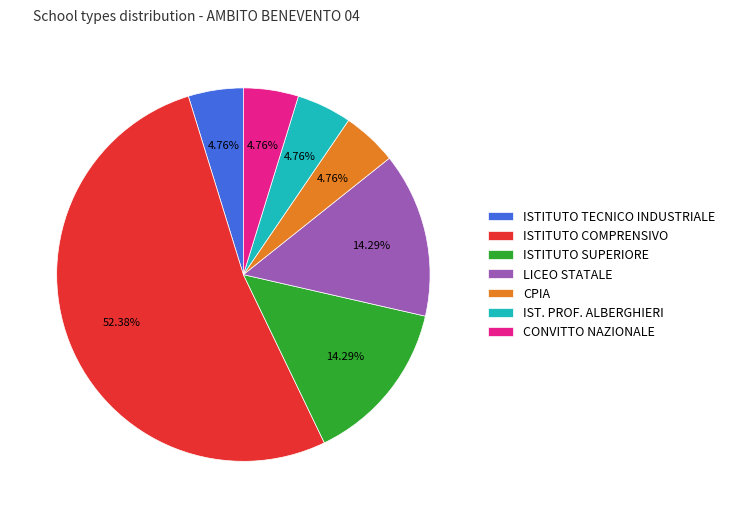

What is the ratio of the value at IST. PROF. ALBERGHIERI to the value at ISTITUTO SUPERIORE?

0.3